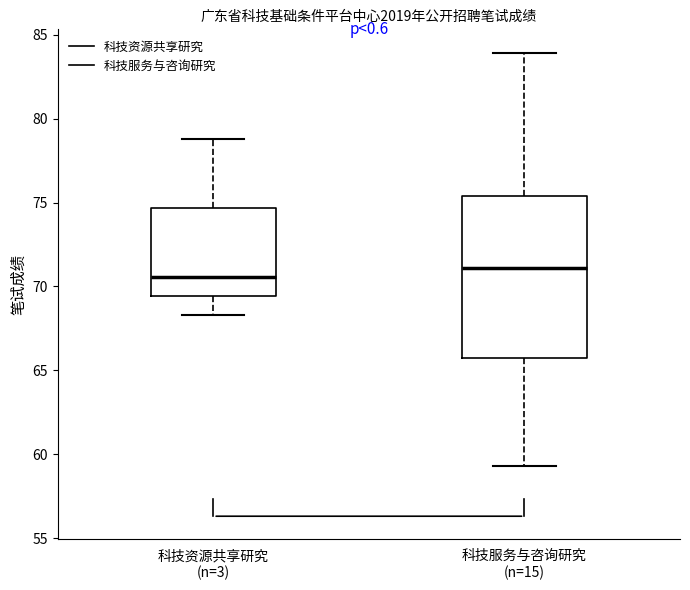

Which box's median line is the lowest?

科技资源共享研究 (n=3)